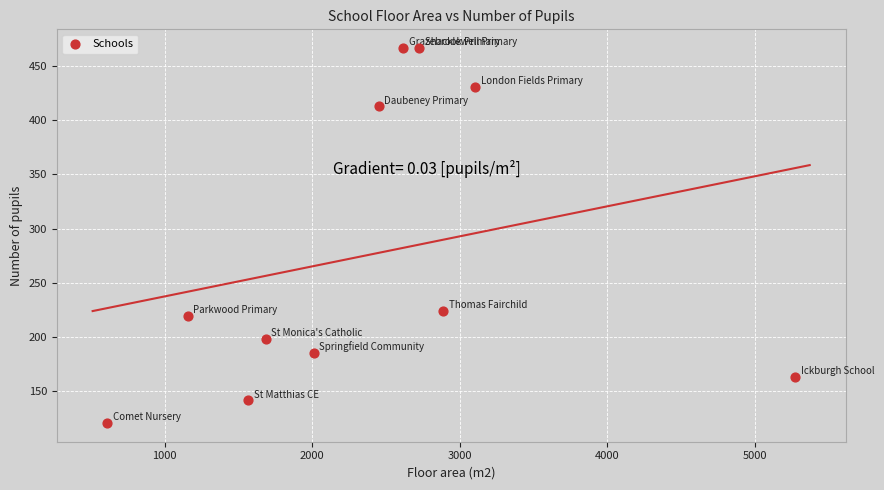

What Y value in the scatter plot is closest to 293?

224